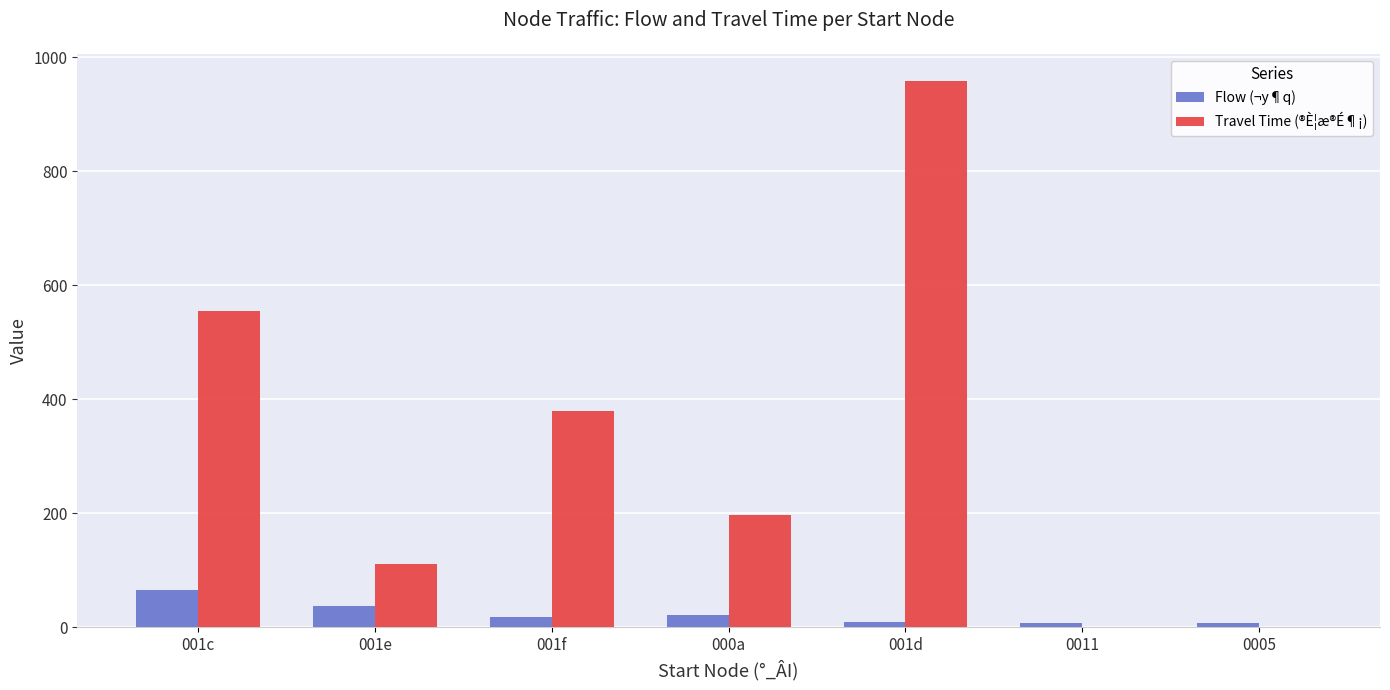

What is the spread (max minus min) of values at 0011?

8